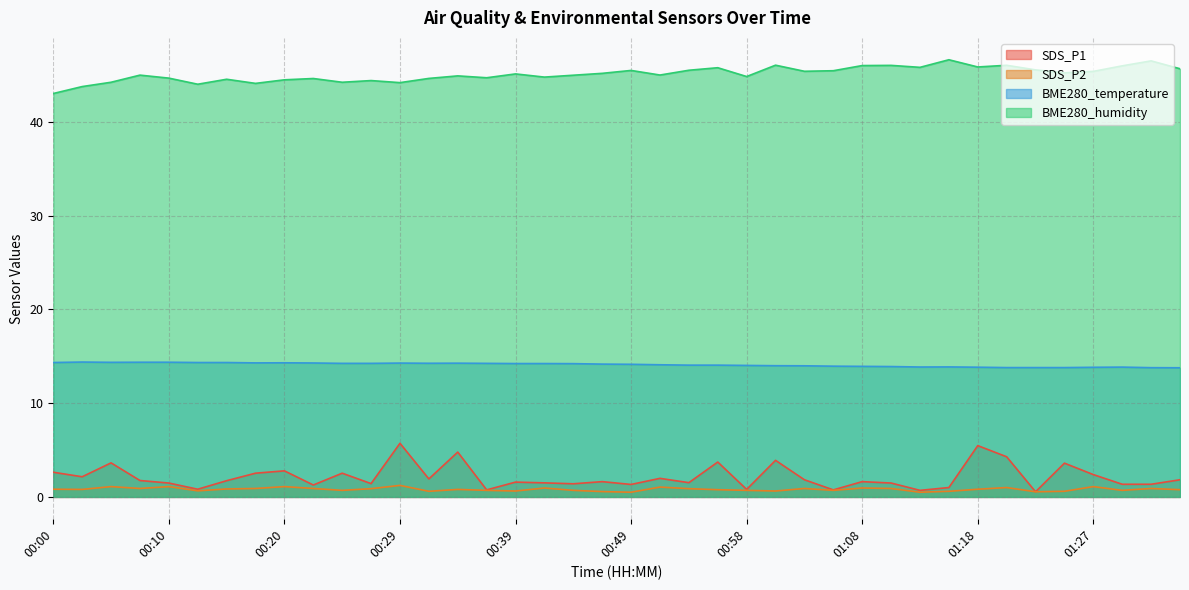

Reading left to right, transcribe all the data shown in this chart.

SDS_P1: 00:00=2.6	00:03=2.1	00:05=3.6	00:07=1.8	00:10=1.5	00:12=0.8	00:15=1.7	00:17=2.5	00:20=2.8	00:22=1.3	00:24=2.5	00:27=1.4	00:29=5.7	00:32=1.9	00:34=4.8	00:36=0.8	00:39=1.6	00:41=1.5	00:44=1.4	00:46=1.6	00:49=1.3	00:51=2.0	00:53=1.5	00:56=3.7	00:58=0.8	01:01=3.9	01:03=1.8	01:06=0.8	01:08=1.6	01:10=1.5	01:13=0.7	01:15=1.0	01:18=5.5	01:20=4.3	01:23=0.6	01:25=3.6	01:27=2.4	01:30=1.4	01:32=1.4	01:35=1.8
SDS_P2: 00:00=0.8	00:03=0.8	00:05=1.1	00:07=0.9	00:10=1.1	00:12=0.7	00:15=0.8	00:17=0.9	00:20=1.1	00:22=0.9	00:24=0.7	00:27=0.9	00:29=1.2	00:32=0.6	00:34=0.8	00:36=0.7	00:39=0.6	00:41=0.9	00:44=0.7	00:46=0.6	00:49=0.5	00:51=1.1	00:53=0.9	00:56=0.8	00:58=0.7	01:01=0.6	01:03=0.9	01:06=0.7	01:08=0.9	01:10=0.9	01:13=0.5	01:15=0.6	01:18=0.8	01:20=1.0	01:23=0.6	01:25=0.6	01:27=1.1	01:30=0.7	01:32=0.9	01:35=0.8
BME280_temperature: 00:00=14.3	00:03=14.4	00:05=14.3	00:07=14.4	00:10=14.4	00:12=14.3	00:15=14.3	00:17=14.3	00:20=14.3	00:22=14.3	00:24=14.2	00:27=14.2	00:29=14.3	00:32=14.2	00:34=14.3	00:36=14.2	00:39=14.2	00:41=14.2	00:44=14.2	00:46=14.2	00:49=14.1	00:51=14.1	00:53=14.1	00:56=14.1	00:58=14.0	01:01=14.0	01:03=14.0	01:06=13.9	01:08=13.9	01:10=13.9	01:13=13.8	01:15=13.9	01:18=13.8	01:20=13.8	01:23=13.8	01:25=13.8	01:27=13.8	01:30=13.8	01:32=13.8	01:35=13.8
BME280_humidity: 00:00=43.0	00:03=43.8	00:05=44.2	00:07=45.0	00:10=44.6	00:12=44.0	00:15=44.5	00:17=44.1	00:20=44.5	00:22=44.6	00:24=44.2	00:27=44.4	00:29=44.2	00:32=44.6	00:34=44.9	00:36=44.7	00:39=45.1	00:41=44.8	00:44=45.0	00:46=45.2	00:49=45.5	00:51=45.0	00:53=45.5	00:56=45.8	00:58=44.8	01:01=46.0	01:03=45.4	01:06=45.4	01:08=46.0	01:10=46.0	01:13=45.8	01:15=46.6	01:18=45.8	01:20=46.0	01:23=45.5	01:25=45.2	01:27=45.4	01:30=46.0	01:32=46.5	01:35=45.6